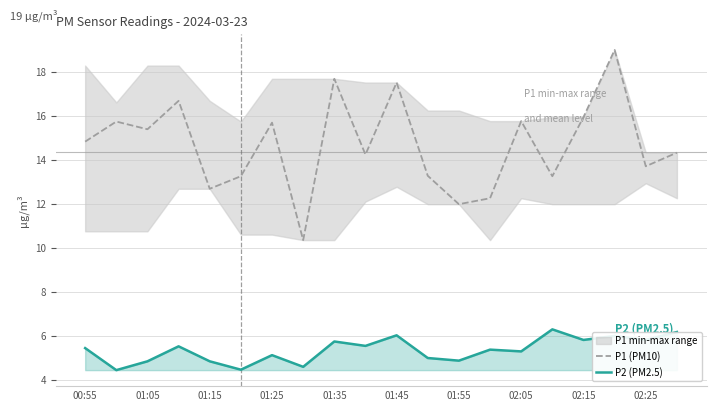

At how many categories does at least one series exceed 17?

3